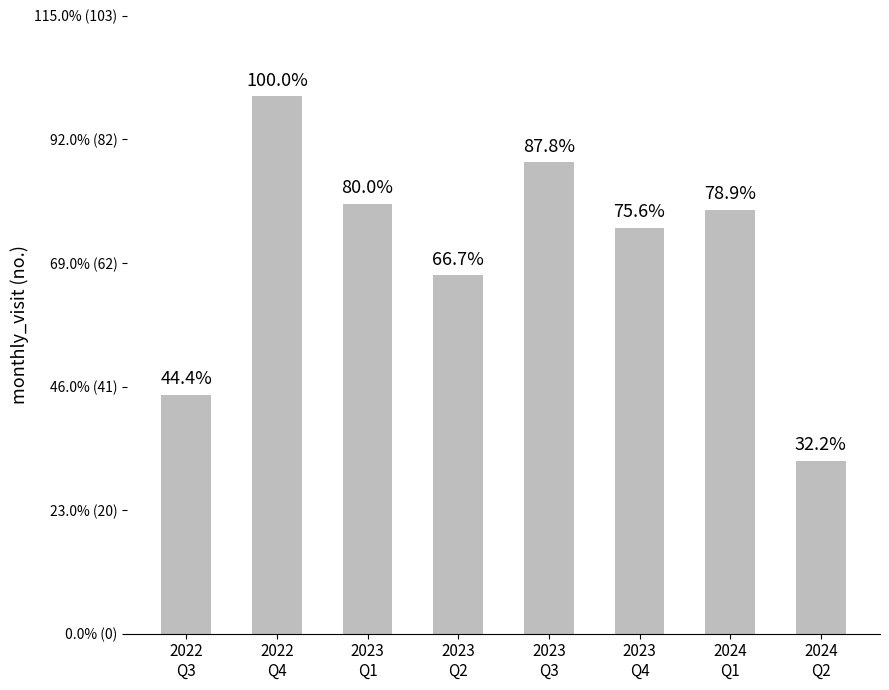

Reading left to right, transcribe all the data shown in this chart.

40	90	72	60	79	68	71	29